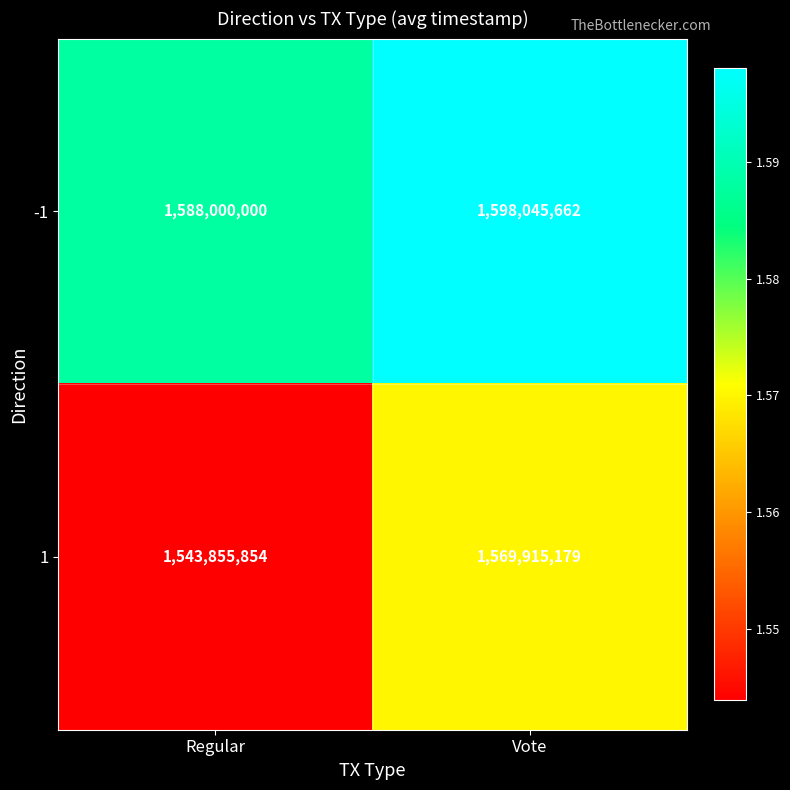

Rank the series by their maximum value, from highest to lowest.

-1, 1